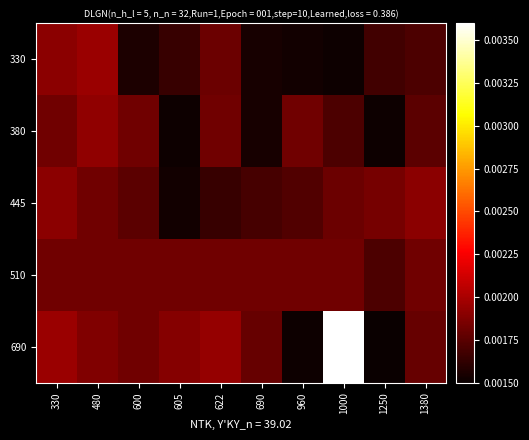

How many series are shown in this chart?

5